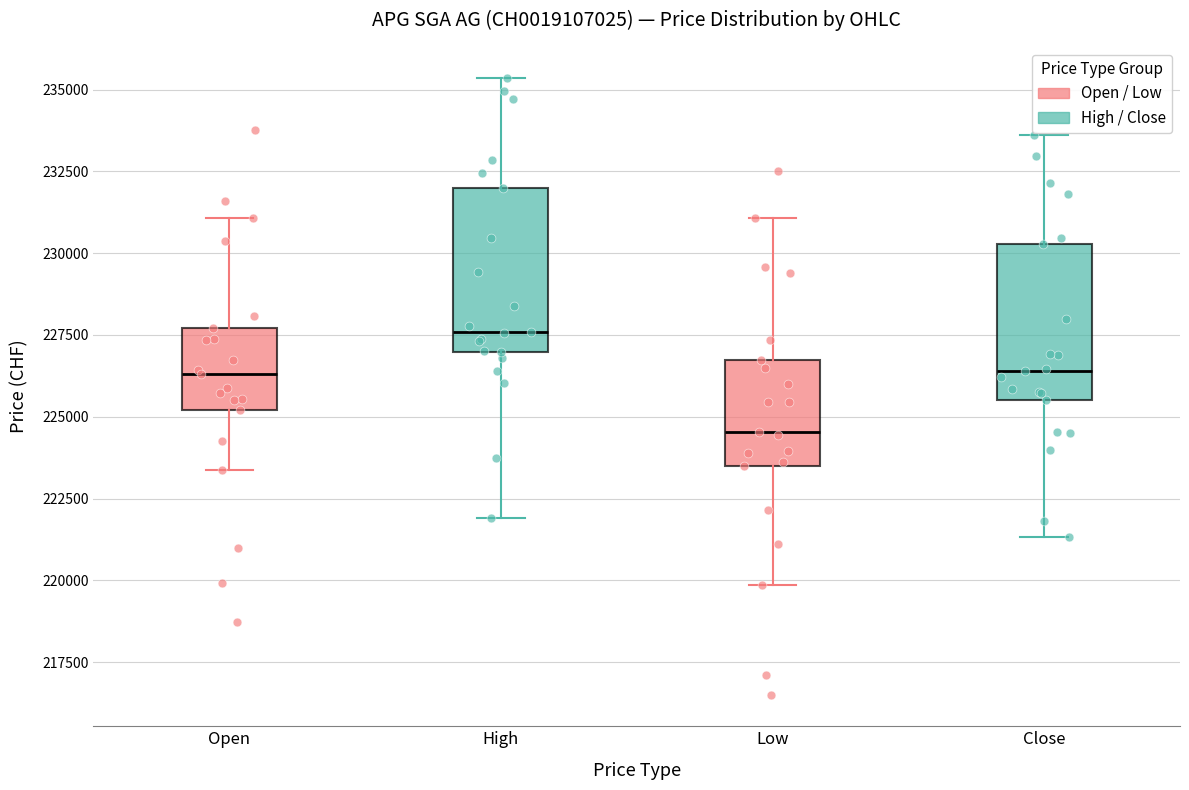

Where does the upper whisker of the box for Close end on the y-axis? The values are not printed on the chart, so give them approximately, as read against the axis.

233500